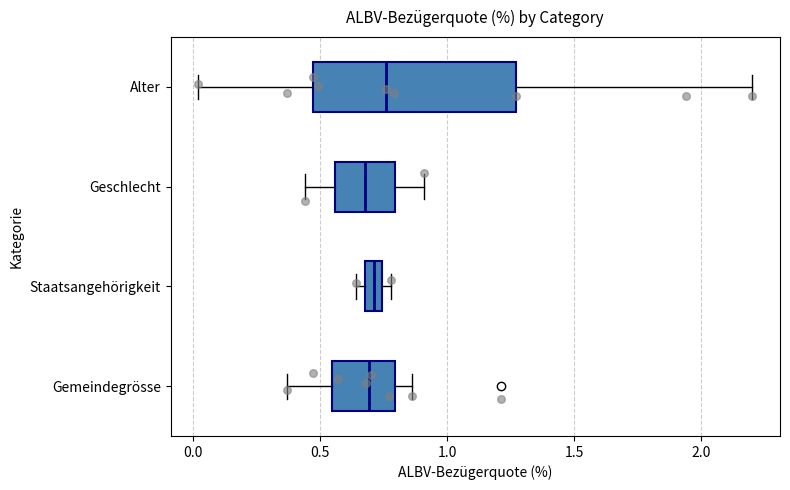

Comparing the boxes themselves (not the whiskers), which one is the widest?

Alter